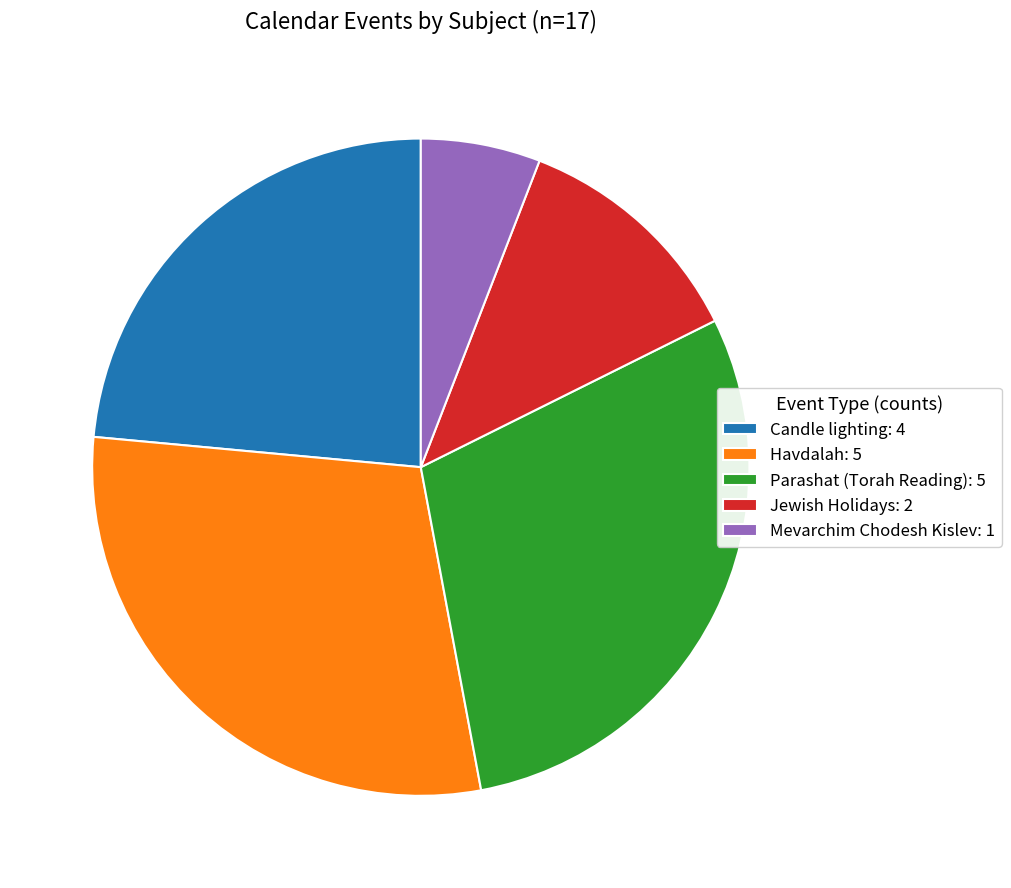

The Parashat (Torah Reading): 5 slice represents 40% of the pie. True or false?

False